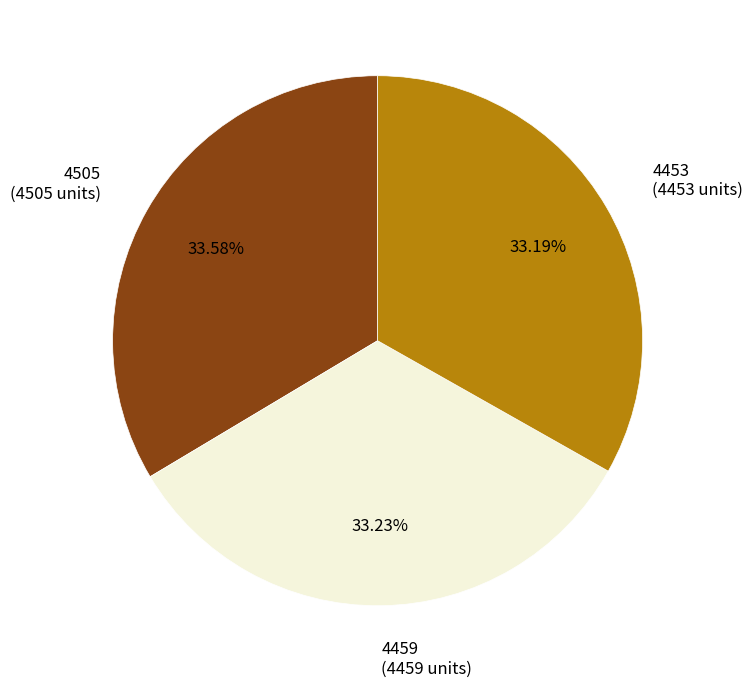

To the nearest percent, what is the average slice percentage?

33%